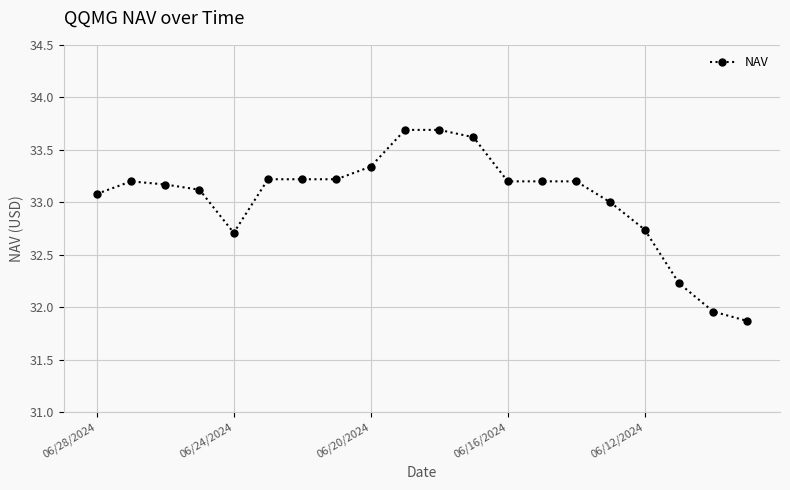

What is the value of the 15th point from the left?

33.2